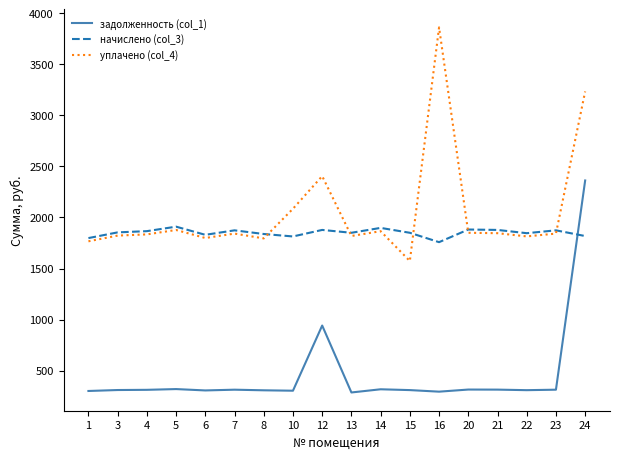

The value of задолженность (col_1) at 8 is 306.4. True or false?

True